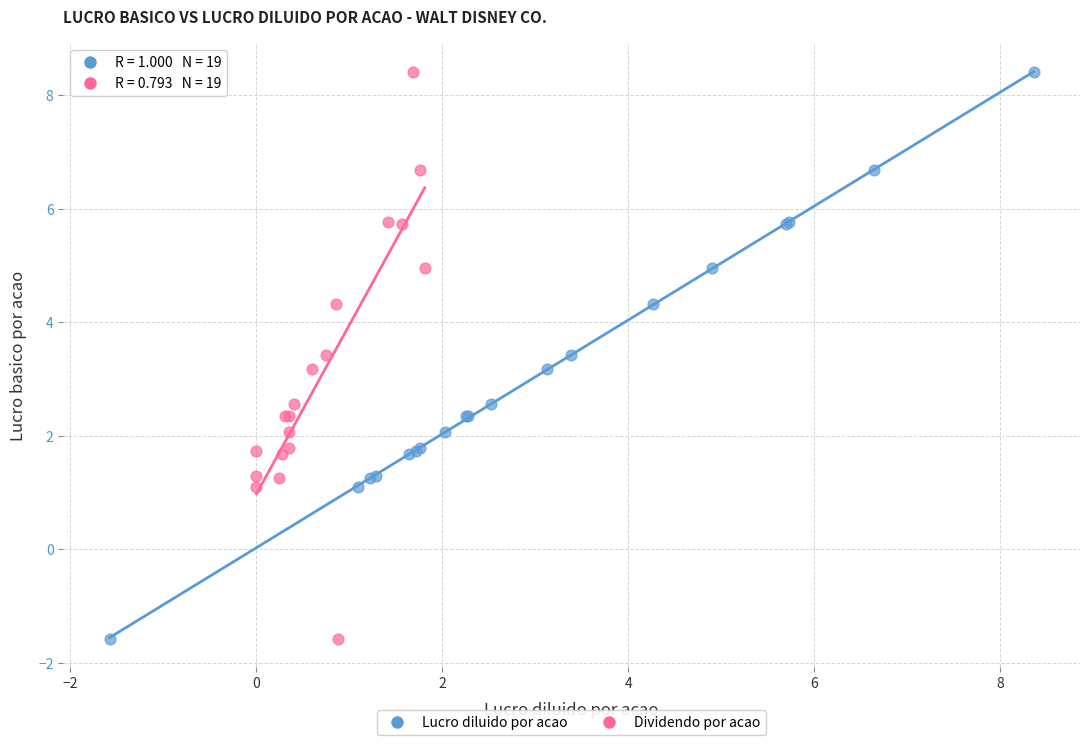

What are all the series names shown in the legend?

Lucro diluido por acao, Dividendo por acao